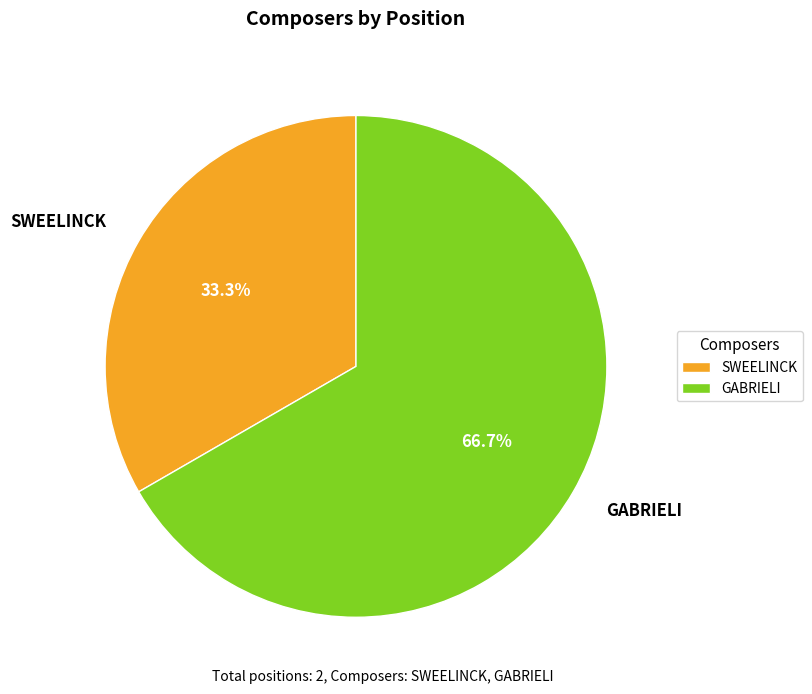

To the nearest percent, what is the combined percentage of SWEELINCK and GABRIELI?

100%